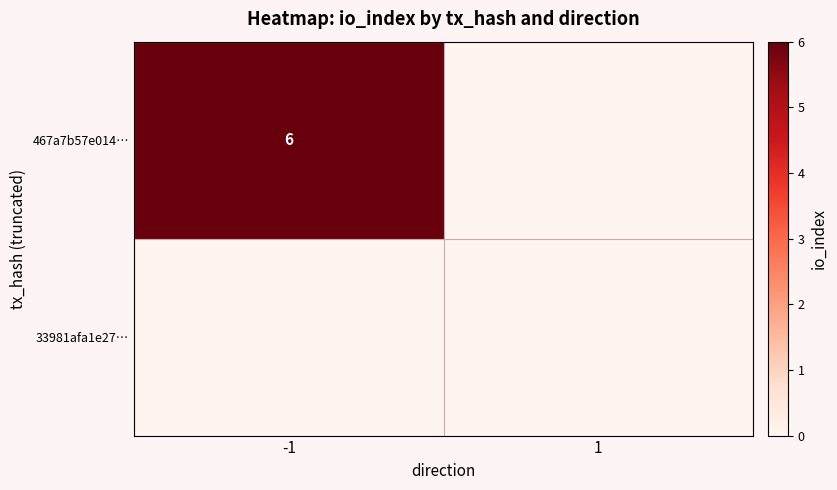

Is it true that 467a7b57e014… equals 11 at -1?

False